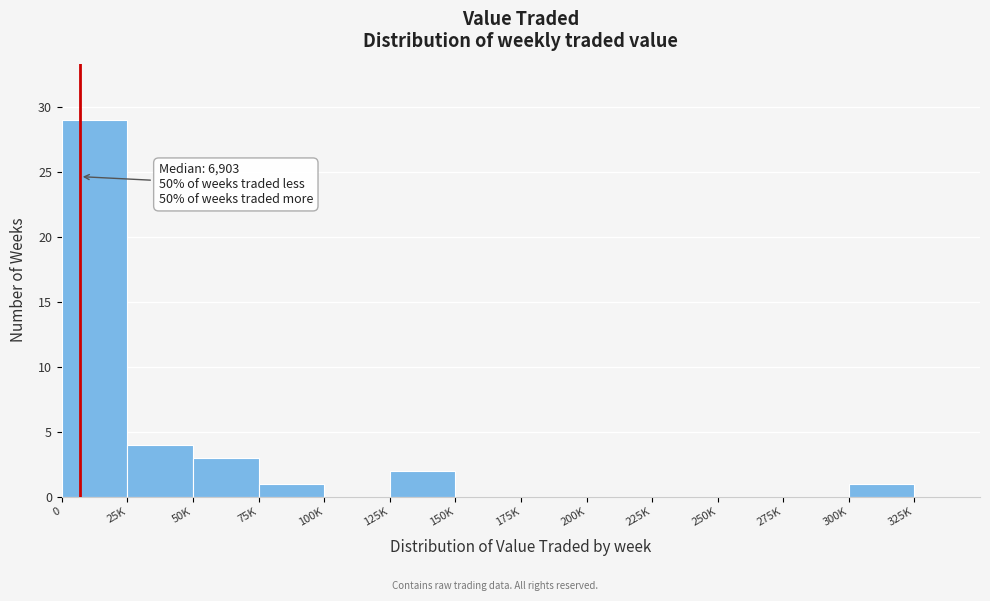

Reading left to right, transcribe all the data shown in this chart.

0=29	25K=4	50K=3	75K=1	100K=0	125K=2	150K=0	175K=0	200K=0	225K=0	250K=0	275K=0	300K=1	325K=0